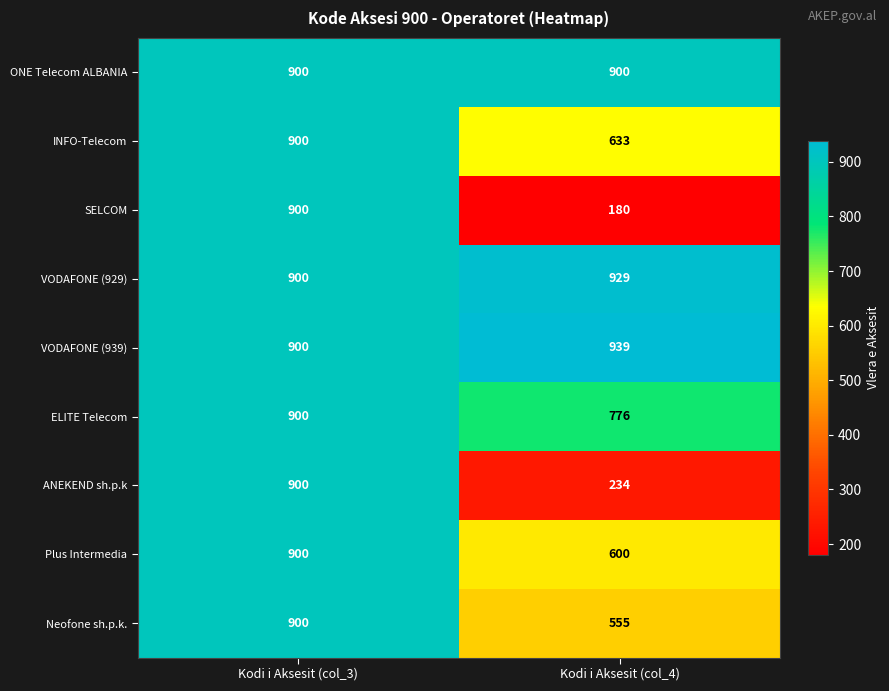

How many series are shown in this chart?

9